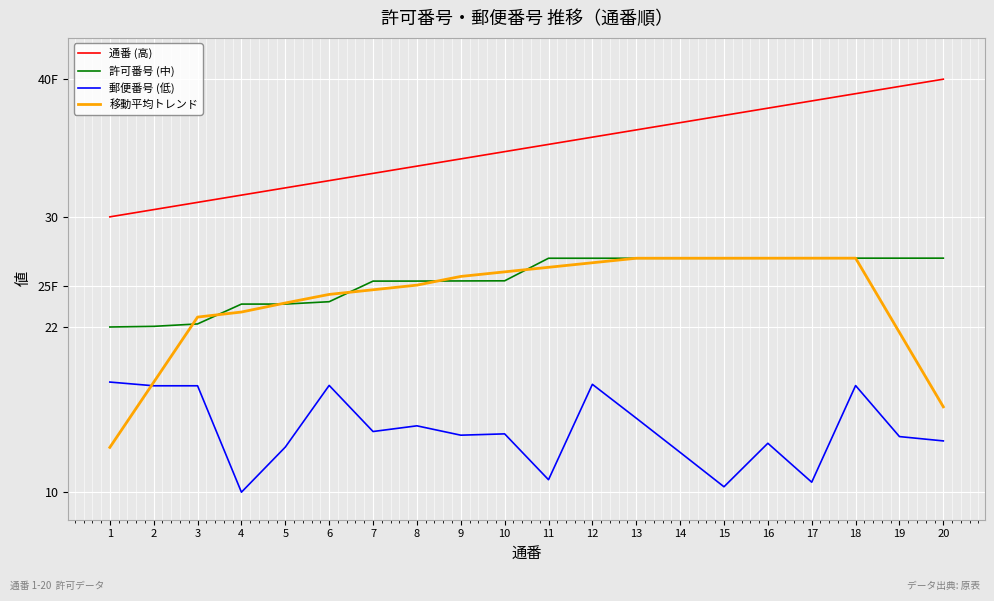

What is the maximum value shown in the chart?

40.0